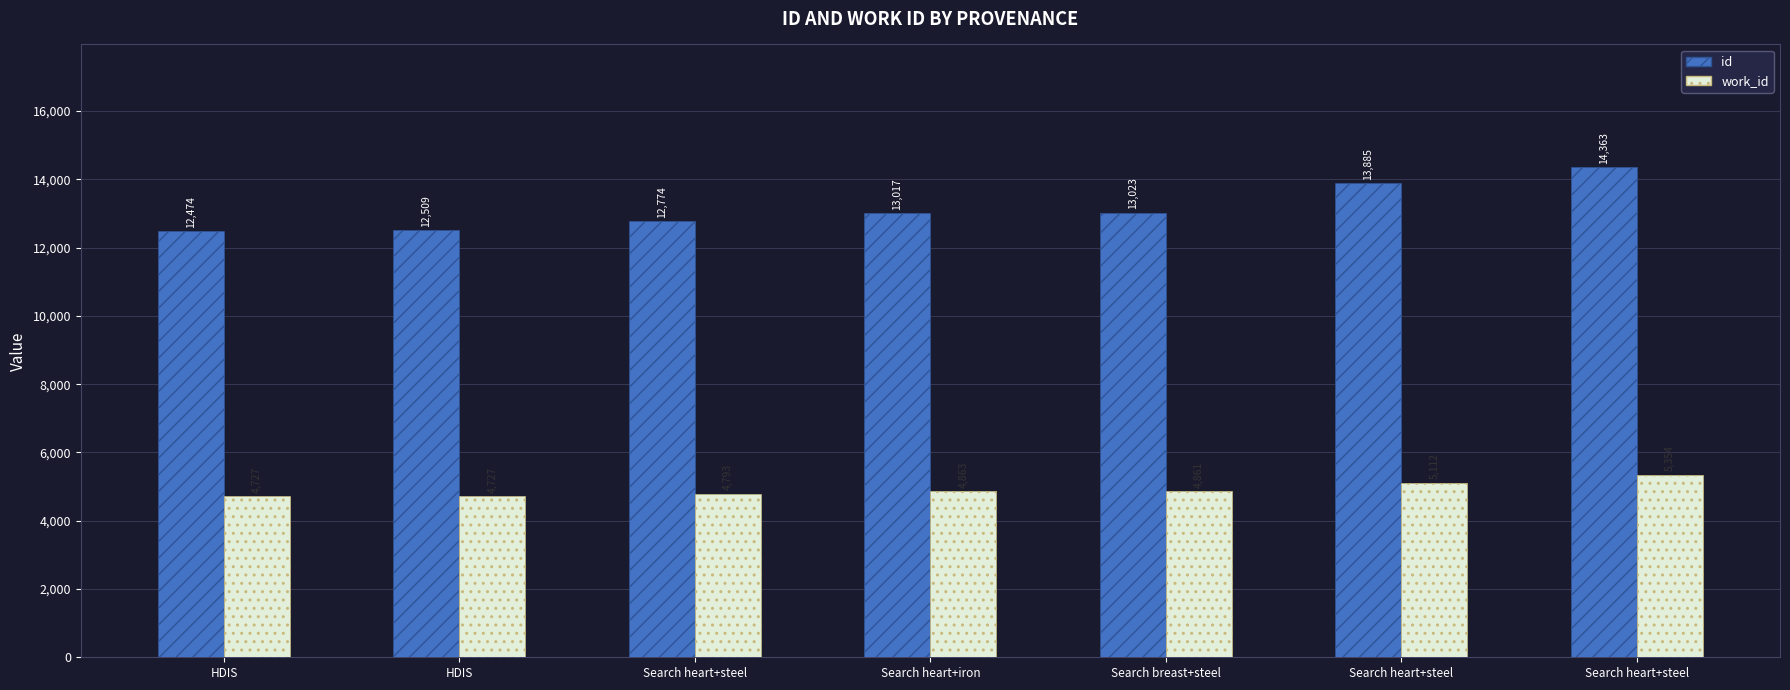

List the series in order of their peak value, lowest first.

work_id, id